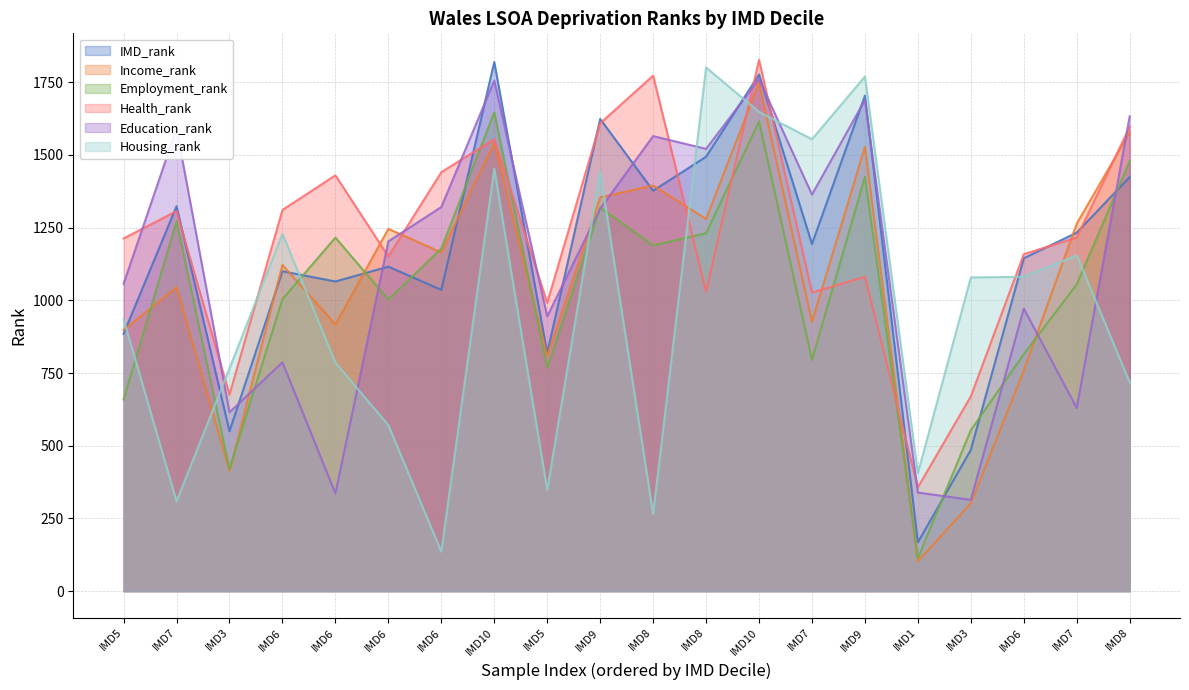

Is it true that IMD_rank equals 1116 at IMD6?

True